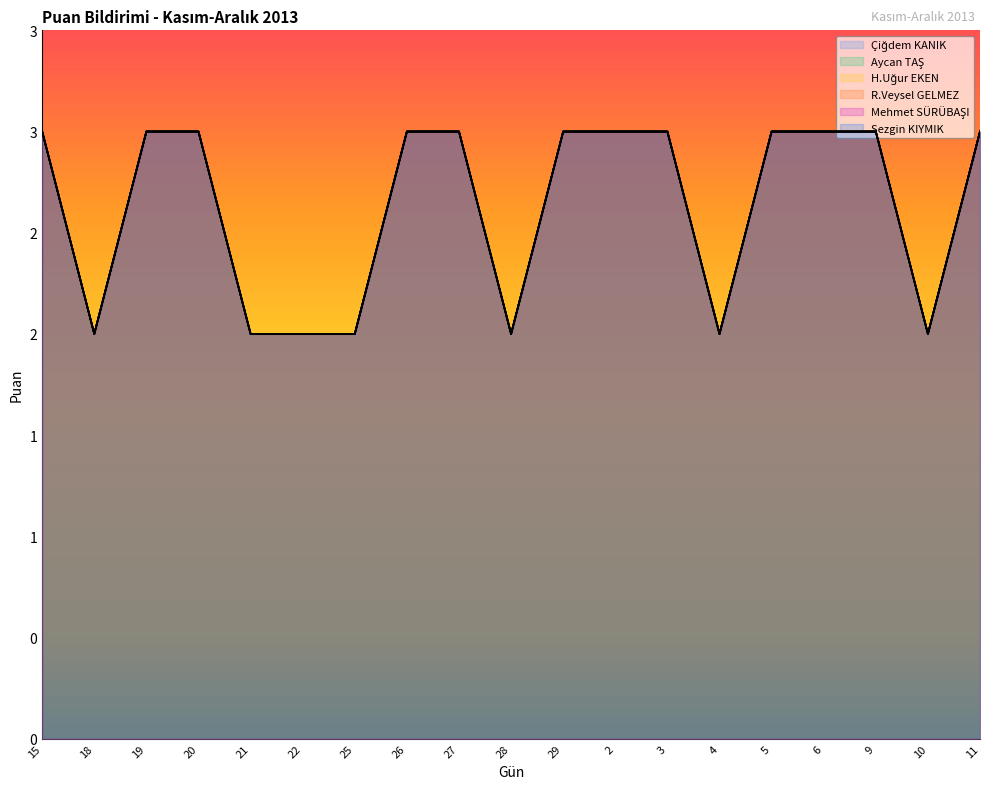

The R.Veysel GELMEZ series shows 1 at 4. True or false?

False